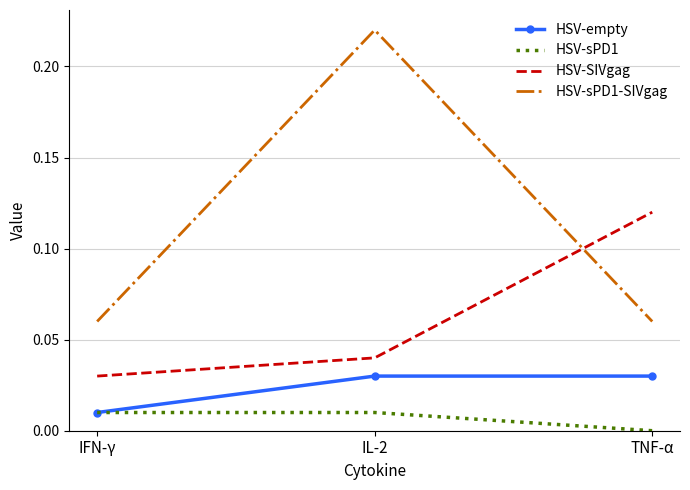

What position from the left is TNF-α?

3